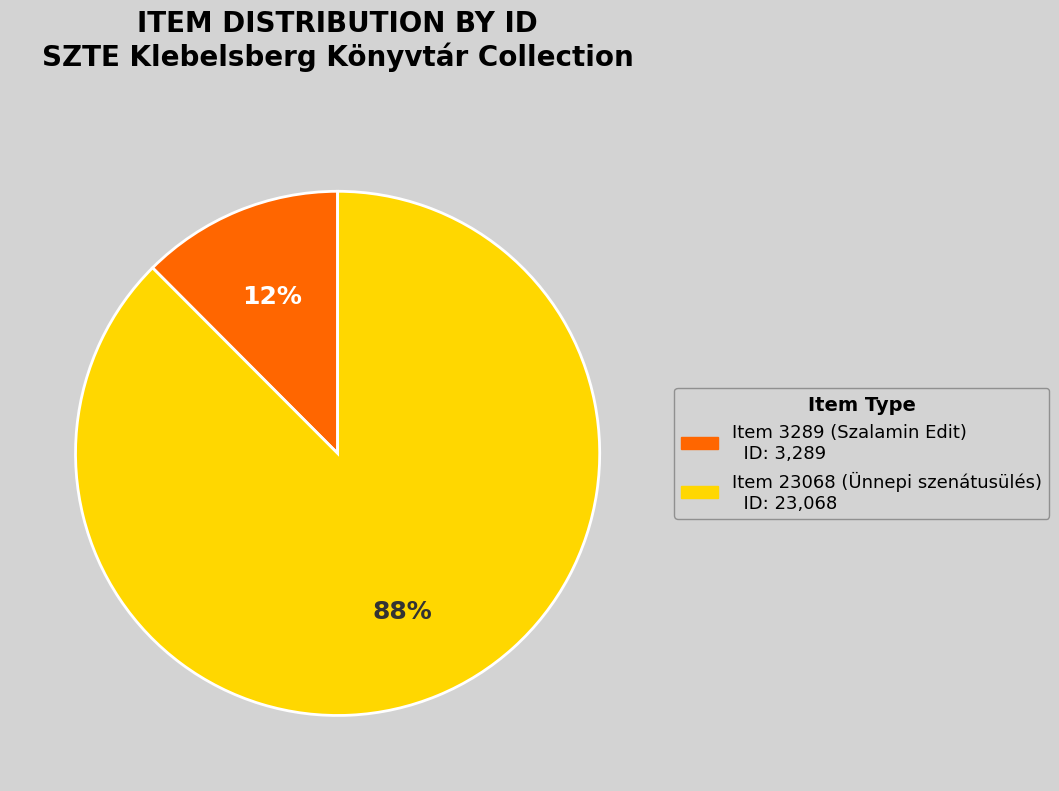

Combined, do Item 23068 (Ünnepi szenátusülés) and Item 3289 (Szalamin Edit) account for over 50%?

Yes